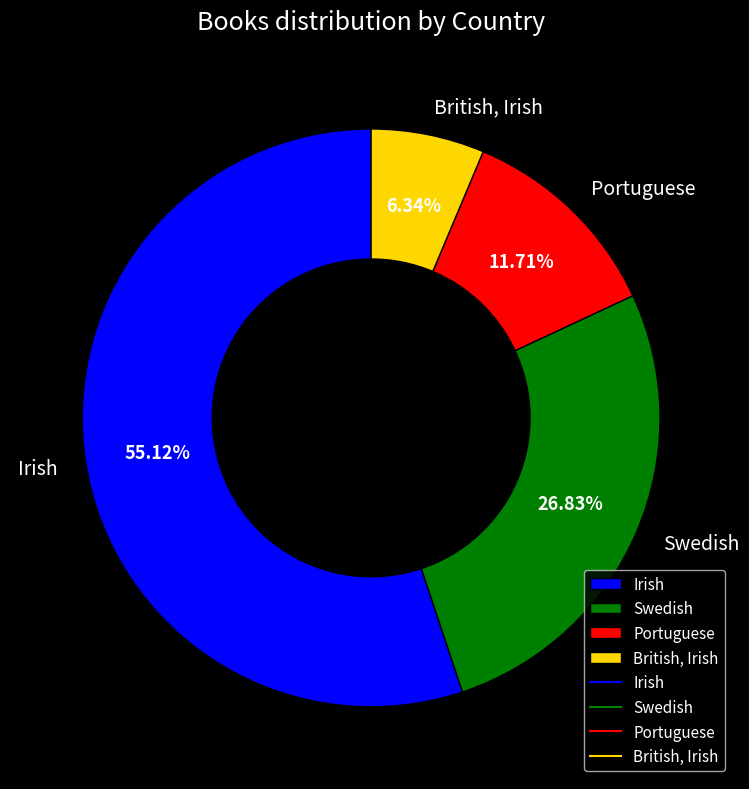

To the nearest percent, what is the difference between the Swedish and Irish slice percentages?

28%